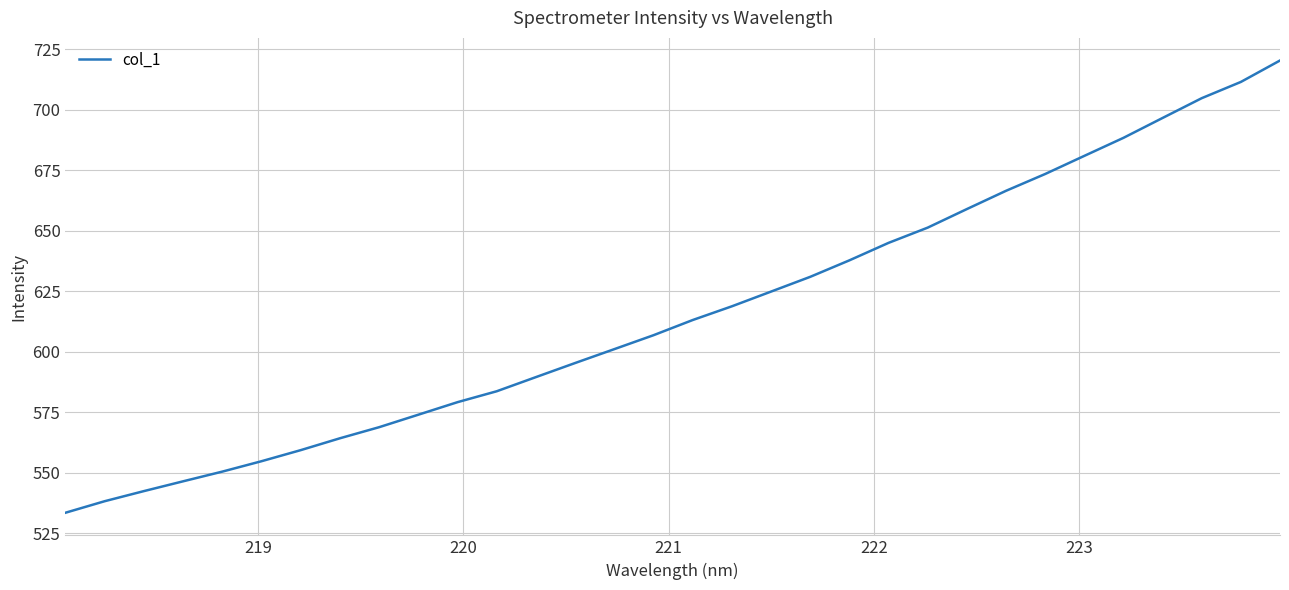

What is the difference between the maximum and minimum values?

186.8